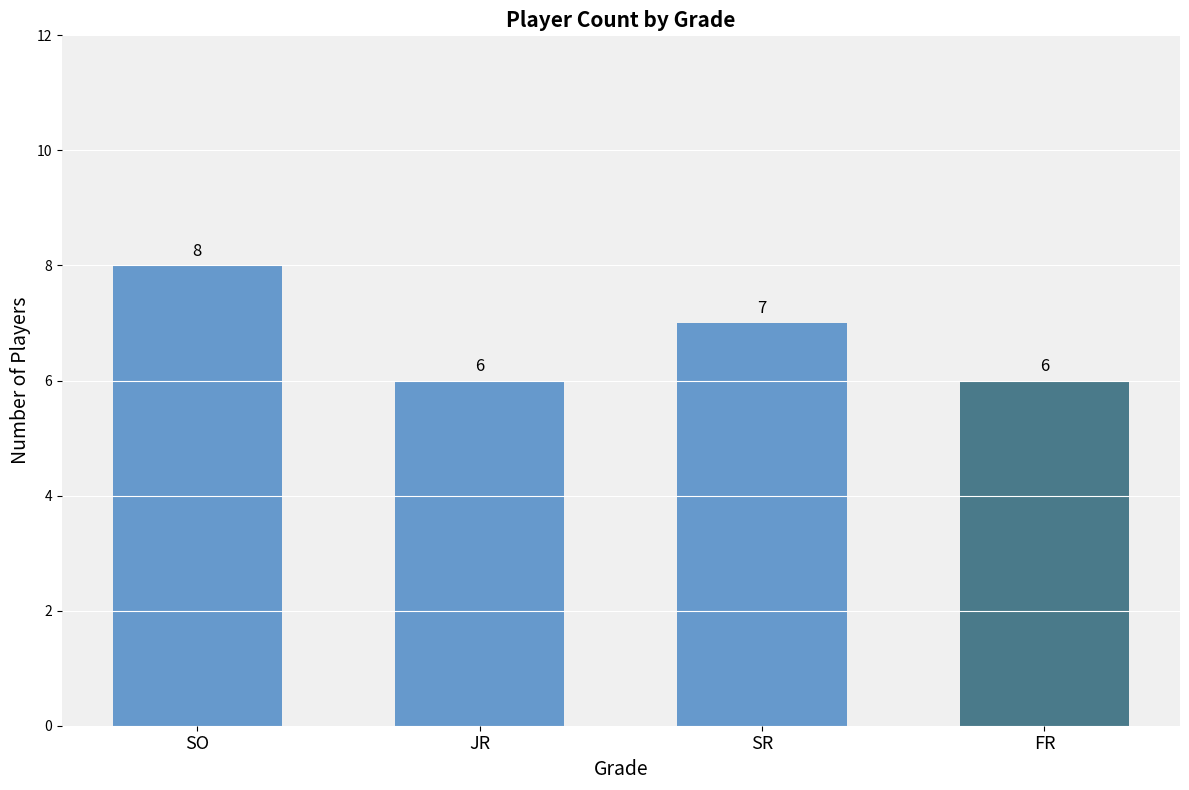

What is the sum of all values?

27